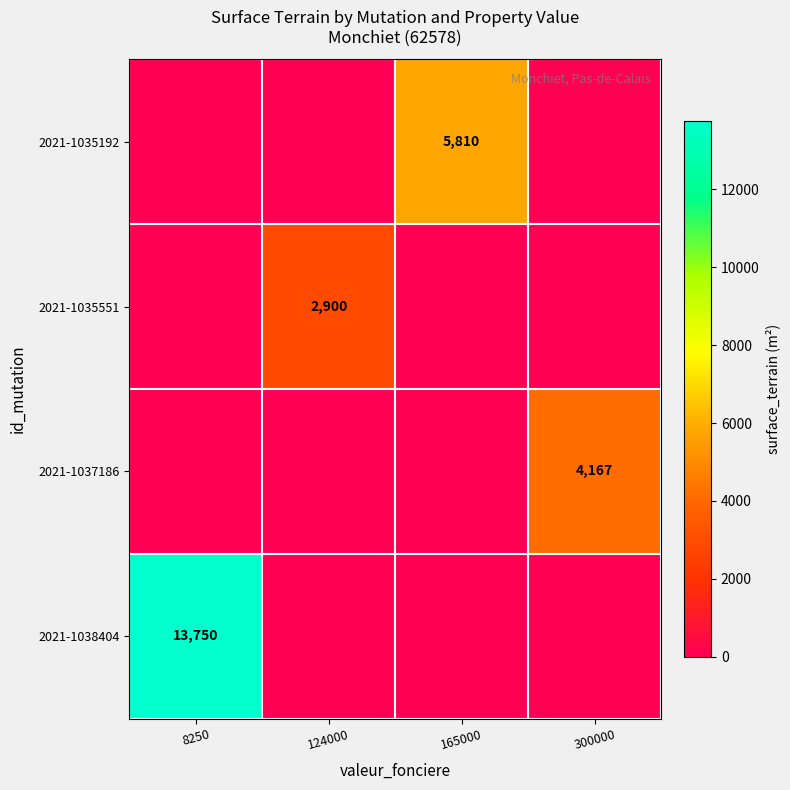

Between 300000 and 165000, which is larger?

165000